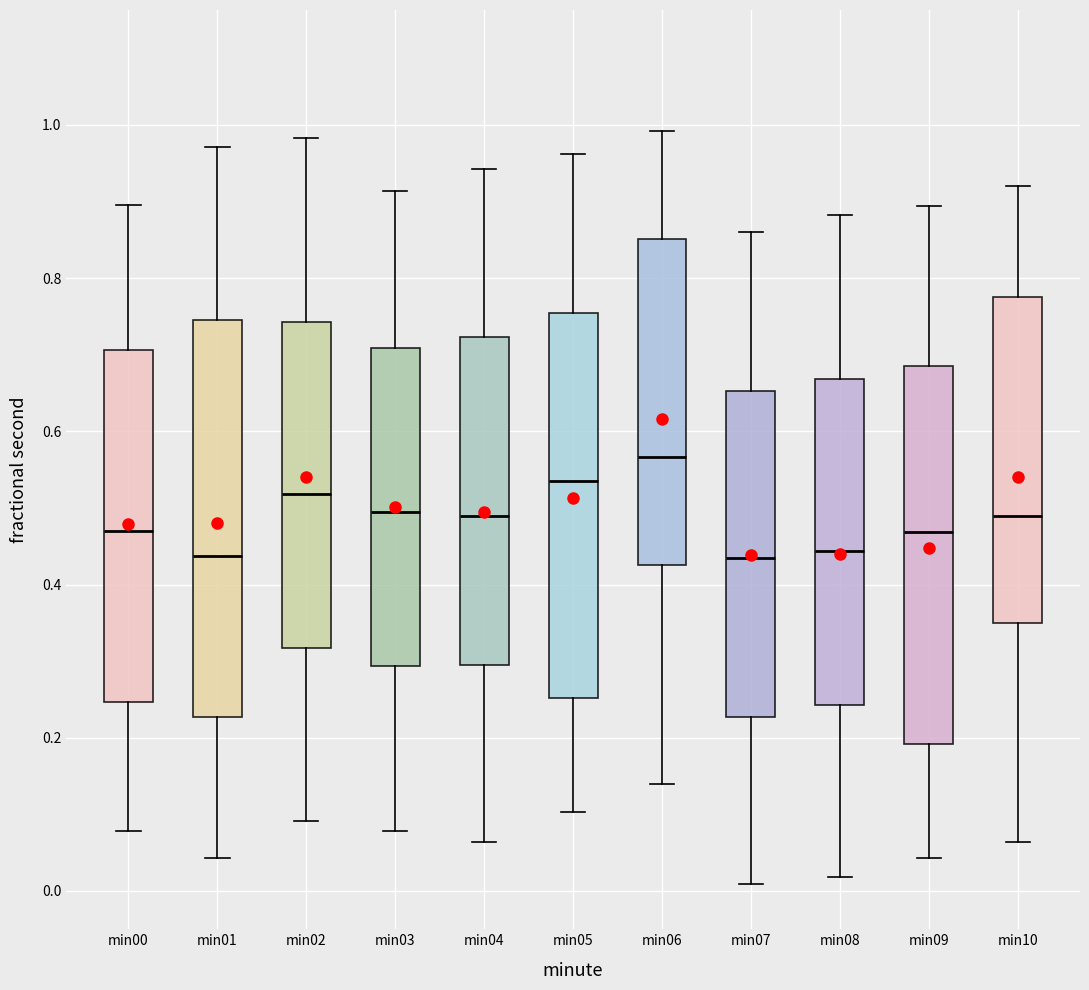

Where is the lower edge of the box for min09 on the y-axis? The values are not printed on the chart, so give them approximately, as read against the axis.

0.20